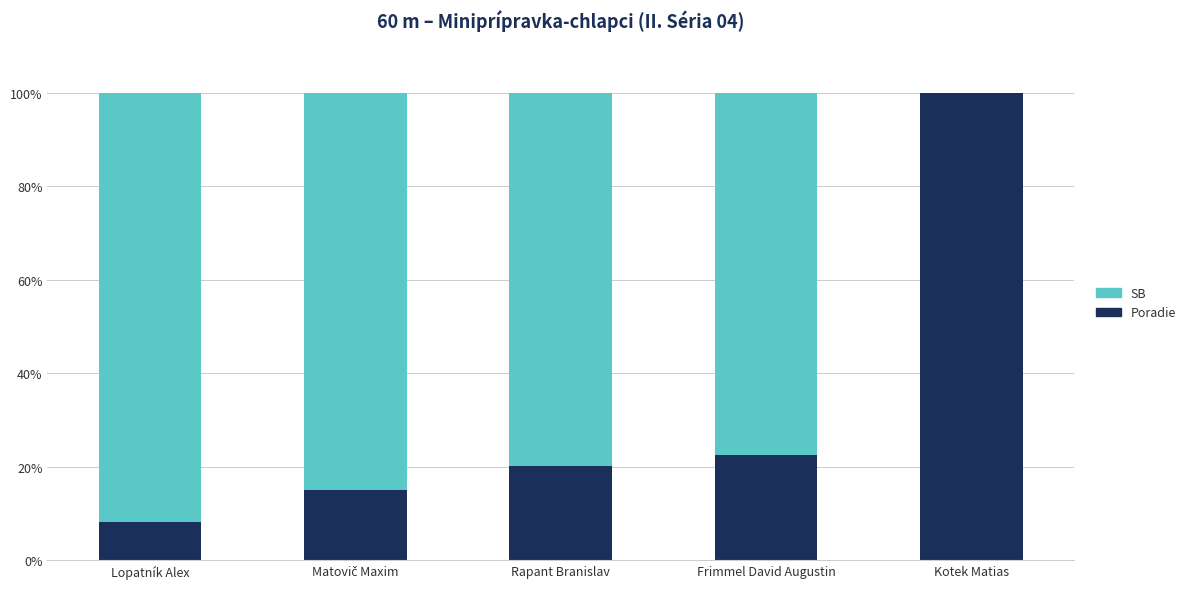

At which label does Poradie first exceed 20?

Rapant Branislav